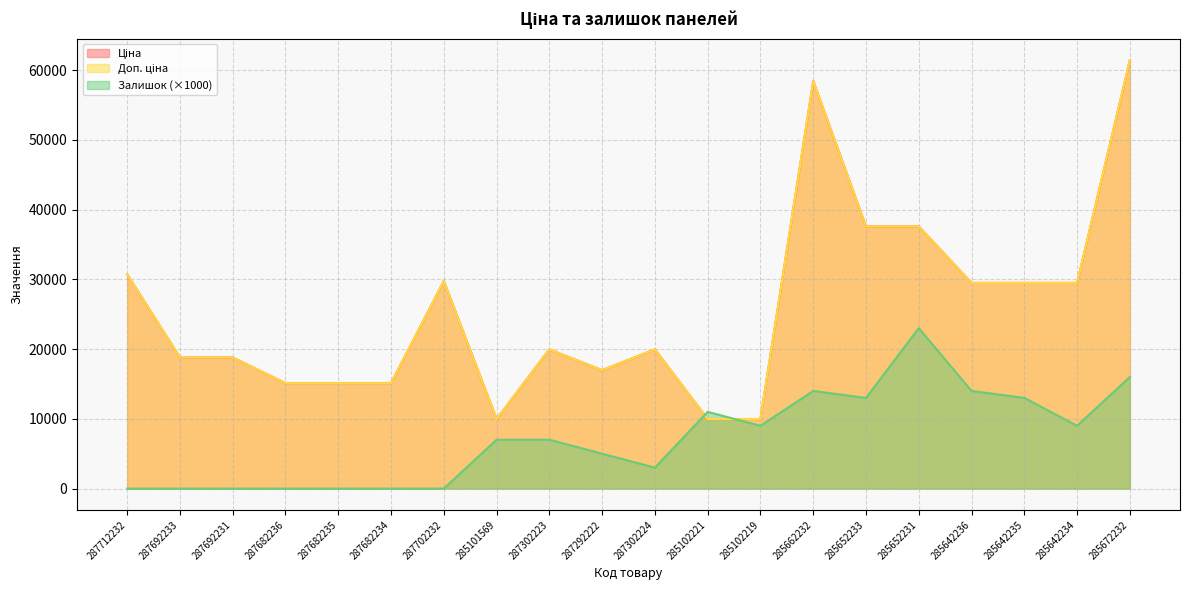

True or false: Доп. ціна and Ціна cross at least once.

False